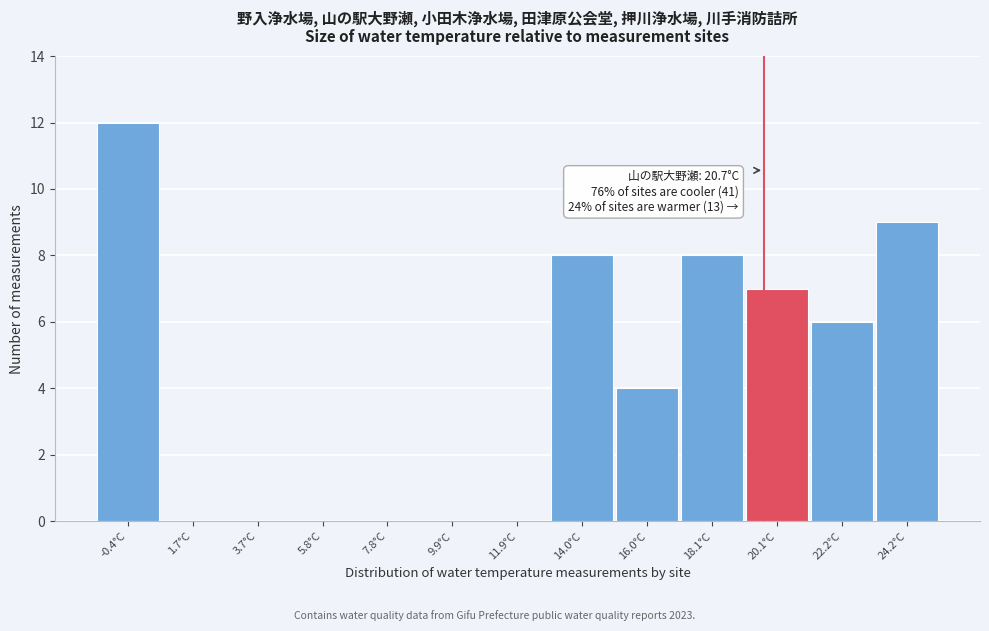

Reading left to right, extract all data points from this chart.

-0.4°C=12	1.7°C=0	3.7°C=0	5.8°C=0	7.8°C=0	9.9°C=0	11.9°C=0	14.0°C=8	16.0°C=4	18.1°C=8	20.1°C=7	22.2°C=6	24.2°C=9